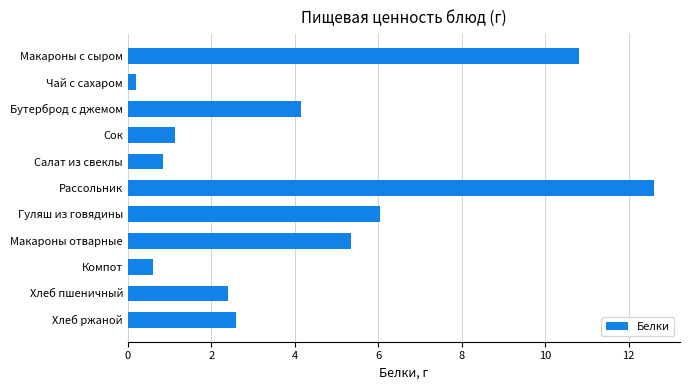

Are the bars grouped side by side (vs. stacked)?

No